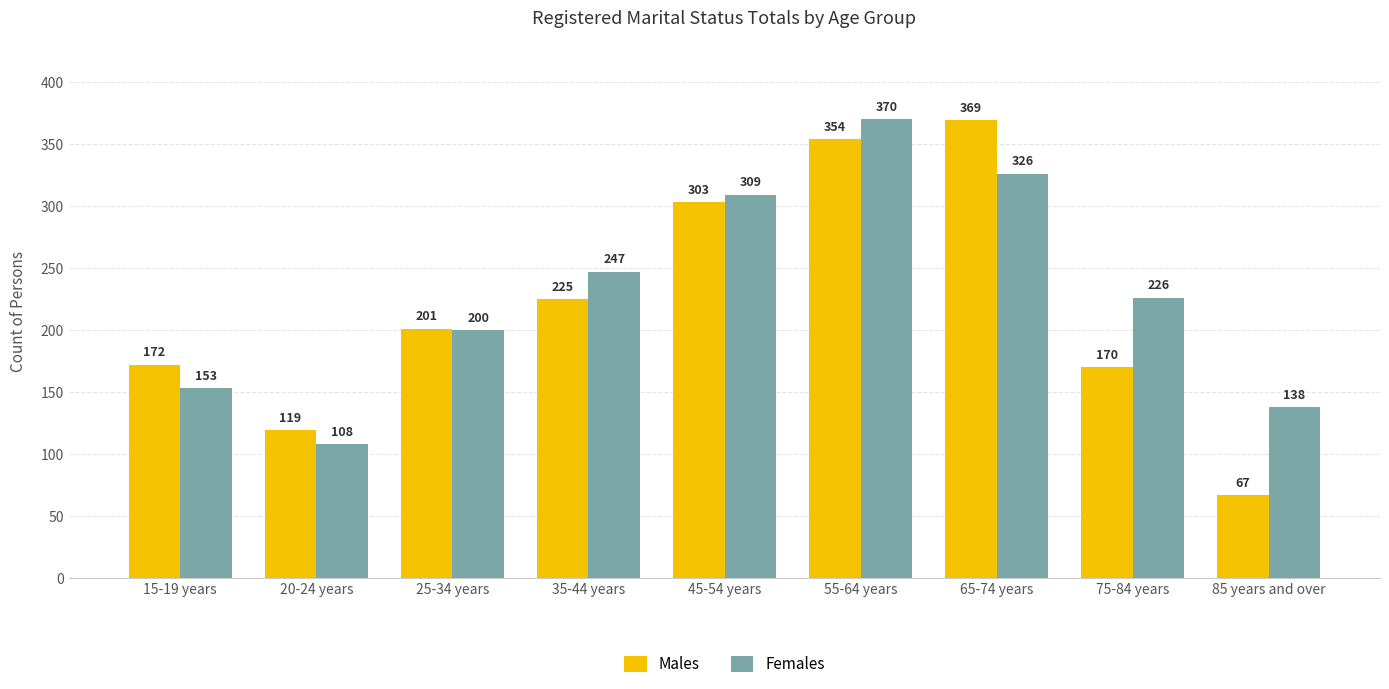

Which category has the highest value across all series?

55-64 years